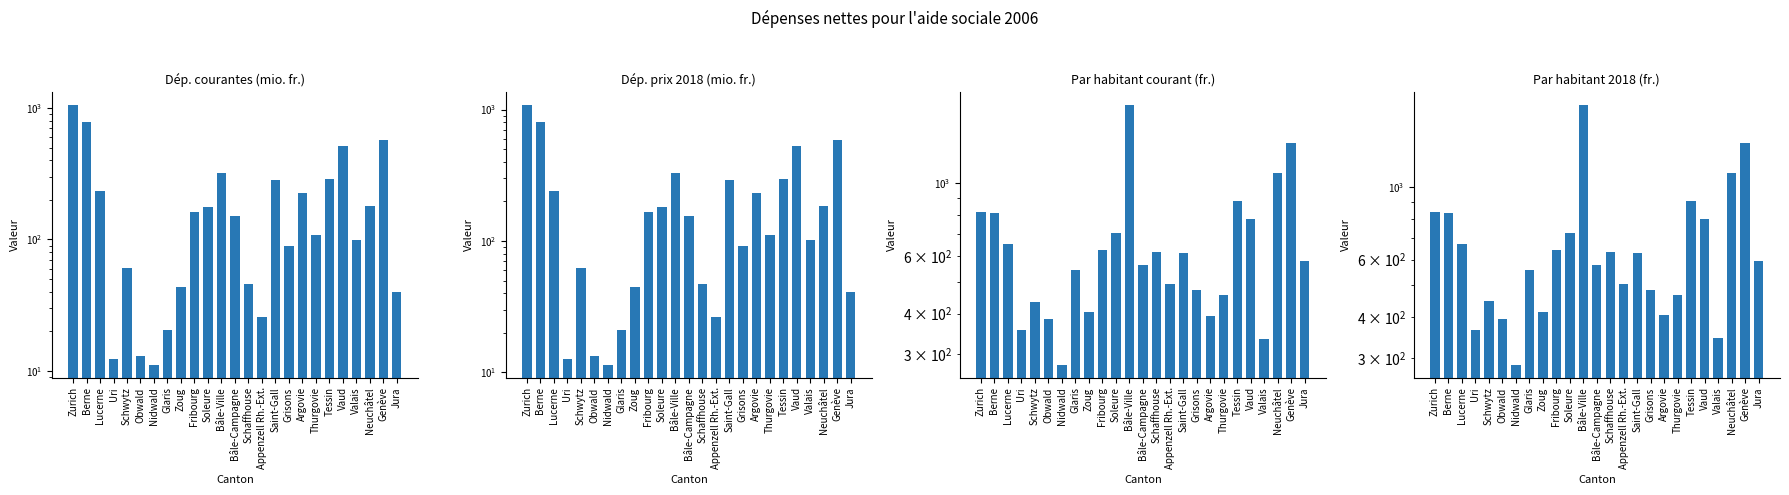

True or false: Par habitant courant (fr.) has a value of 707.0 at Soleure.

True